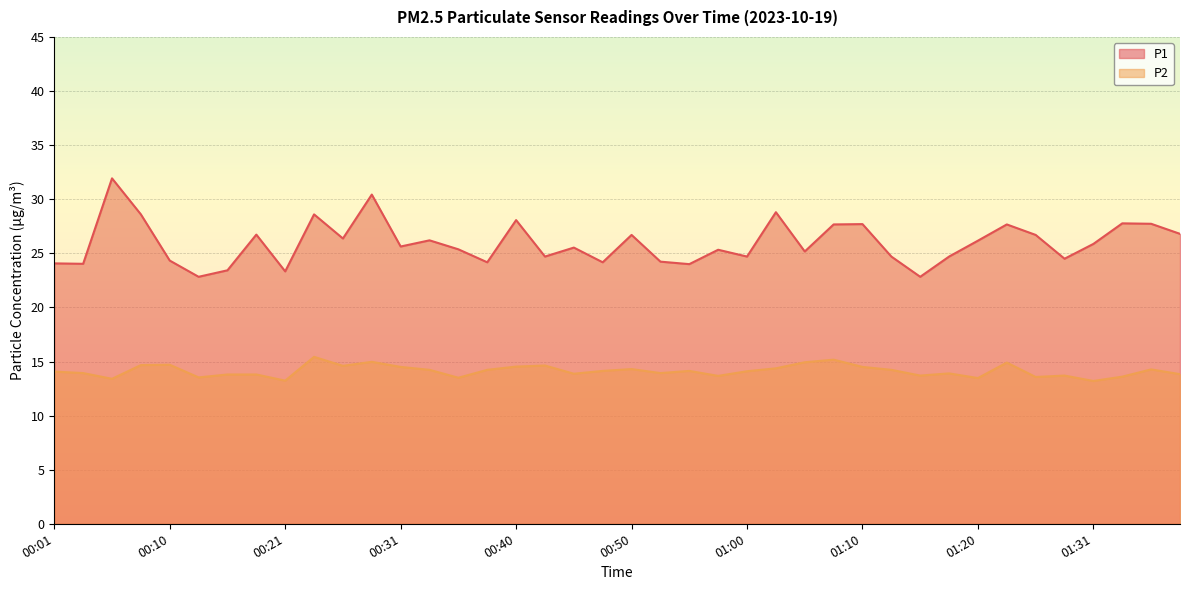

Reading left to right, extract all data points from this chart.

P1: 00:01=24.1	00:03=24.0	00:05=31.9	00:08=28.6	00:10=24.3	00:13=22.8	00:16=23.4	00:18=26.7	00:21=23.3	00:23=28.6	00:26=26.4	00:28=30.4	00:31=25.6	00:33=26.2	00:36=25.4	00:38=24.2	00:40=28.1	00:43=24.7	00:45=25.5	00:48=24.2	00:50=26.7	00:53=24.2	00:55=24.0	00:58=25.3	01:00=24.7	01:03=28.8	01:05=25.2	01:08=27.7	01:10=27.7	01:12=24.7	01:15=22.8	01:17=24.7	01:20=26.2	01:22=27.7	01:25=26.7	01:28=24.5	01:31=25.9	01:33=27.8	01:36=27.7	01:38=26.8
P2: 00:01=14.1	00:03=13.9	00:05=13.4	00:08=14.7	00:10=14.7	00:13=13.5	00:16=13.8	00:18=13.8	00:21=13.2	00:23=15.4	00:26=14.6	00:28=15.0	00:31=14.5	00:33=14.2	00:36=13.5	00:38=14.2	00:40=14.5	00:43=14.6	00:45=13.9	00:48=14.1	00:50=14.3	00:53=13.9	00:55=14.1	00:58=13.7	01:00=14.1	01:03=14.4	01:05=14.9	01:08=15.2	01:10=14.5	01:12=14.2	01:15=13.7	01:17=13.9	01:20=13.5	01:22=14.9	01:25=13.6	01:28=13.7	01:31=13.2	01:33=13.6	01:36=14.3	01:38=13.8